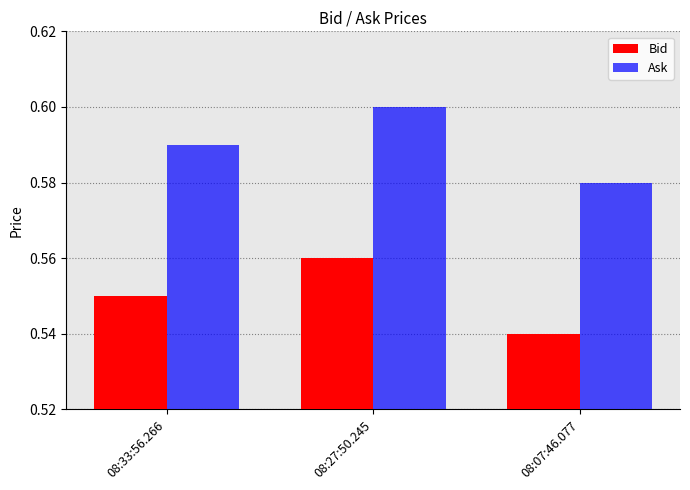

What position from the right is 08:27:50.245?

2